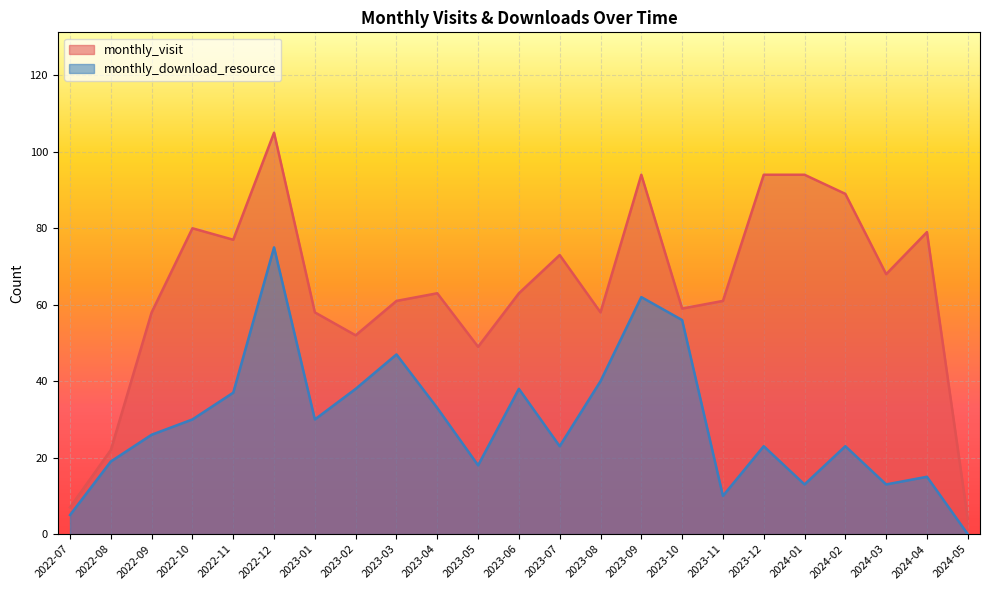

Rank the series at 2023-08 from lowest to highest value.

monthly_download_resource, monthly_visit